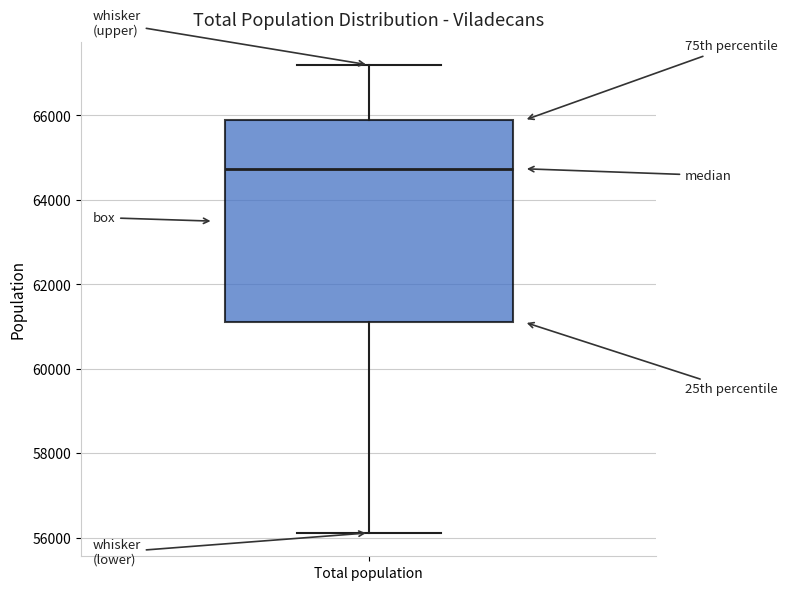

Transcribe this box plot: give where the median line is, the range the box spans, and where the two whiskers end, as read against the y-axis. The values are not printed on the chart, so give them approximately, as read against the axis.

median 64800, box 61200 to 65800, whiskers 56200 to 67200